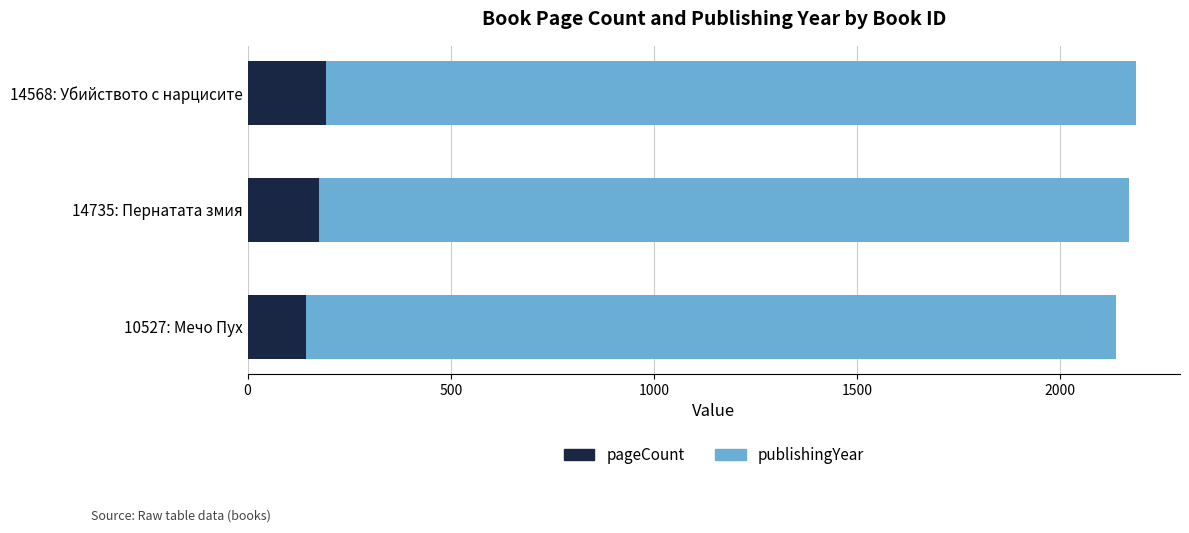

What is the total value across all series at 14568: Убийството с нарцисите?

2185